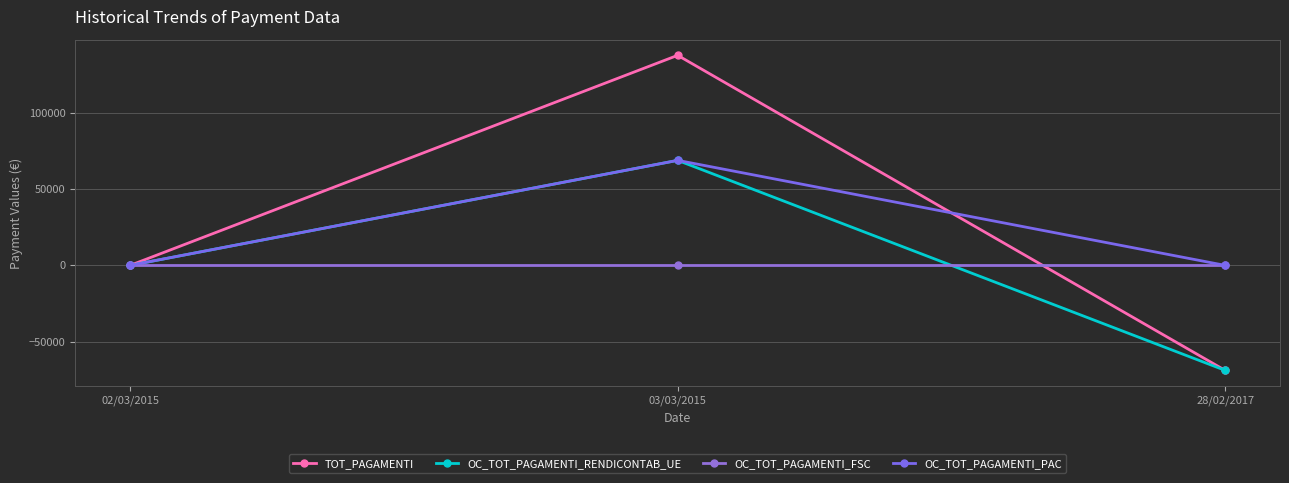

What position from the left is 28/02/2017?

3